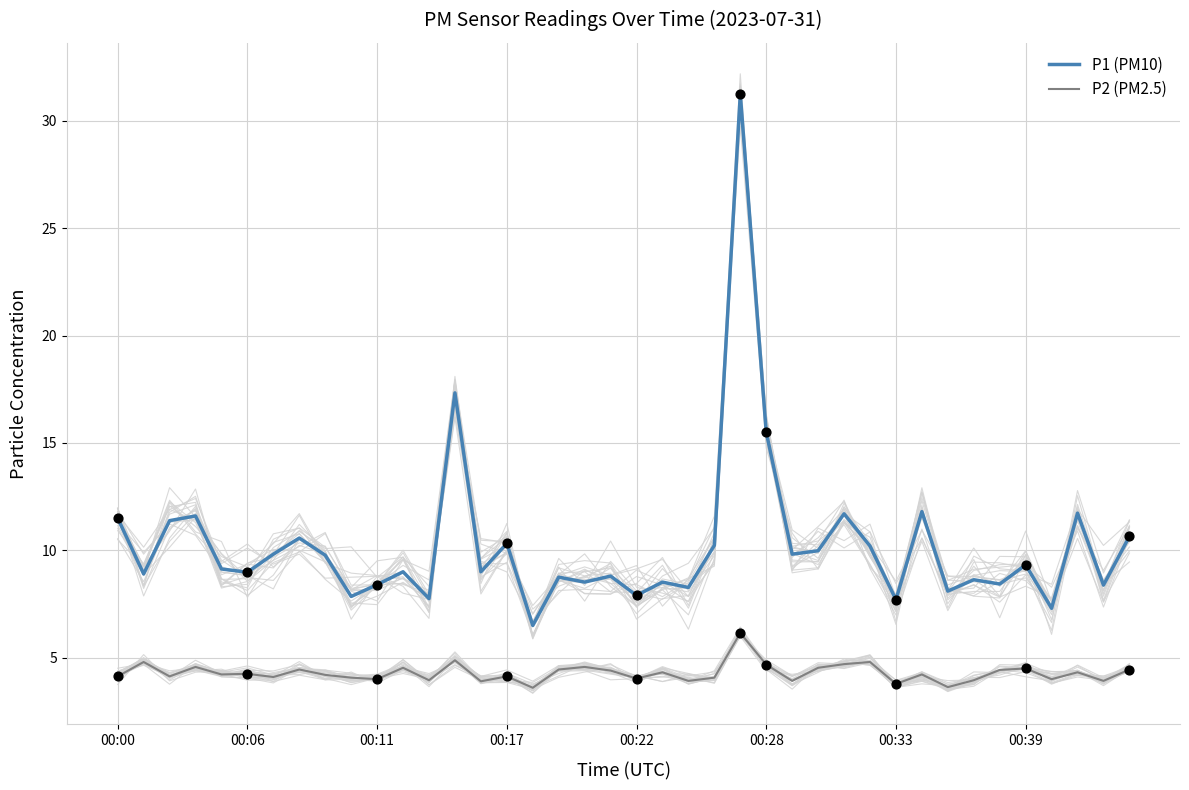

Which series has the widest spread of Y values?

P1 (PM10)